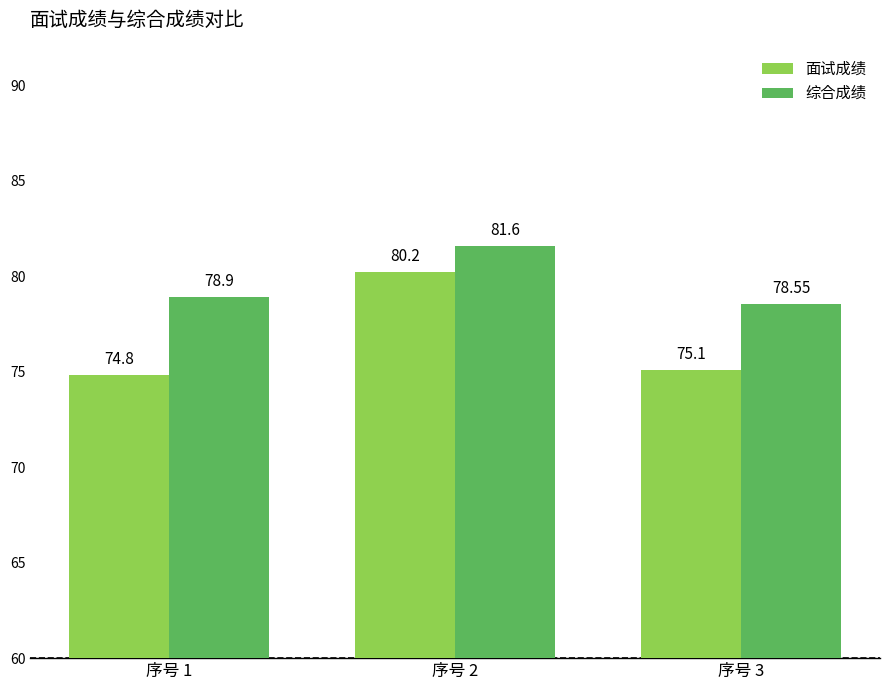

At which category is the sum across all series the highest?

序号 2